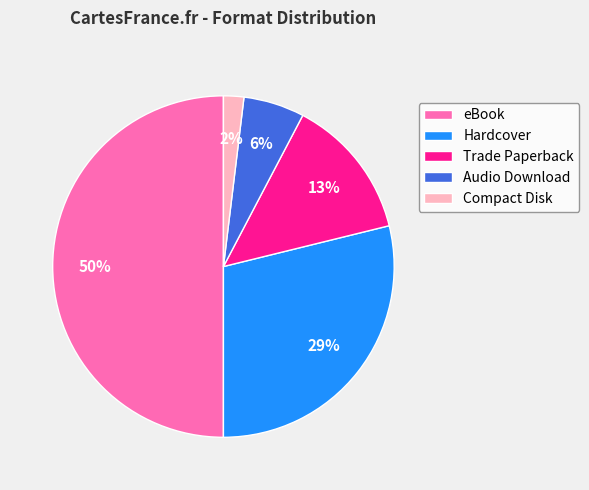

To the nearest percent, what is the average slice percentage?

20%